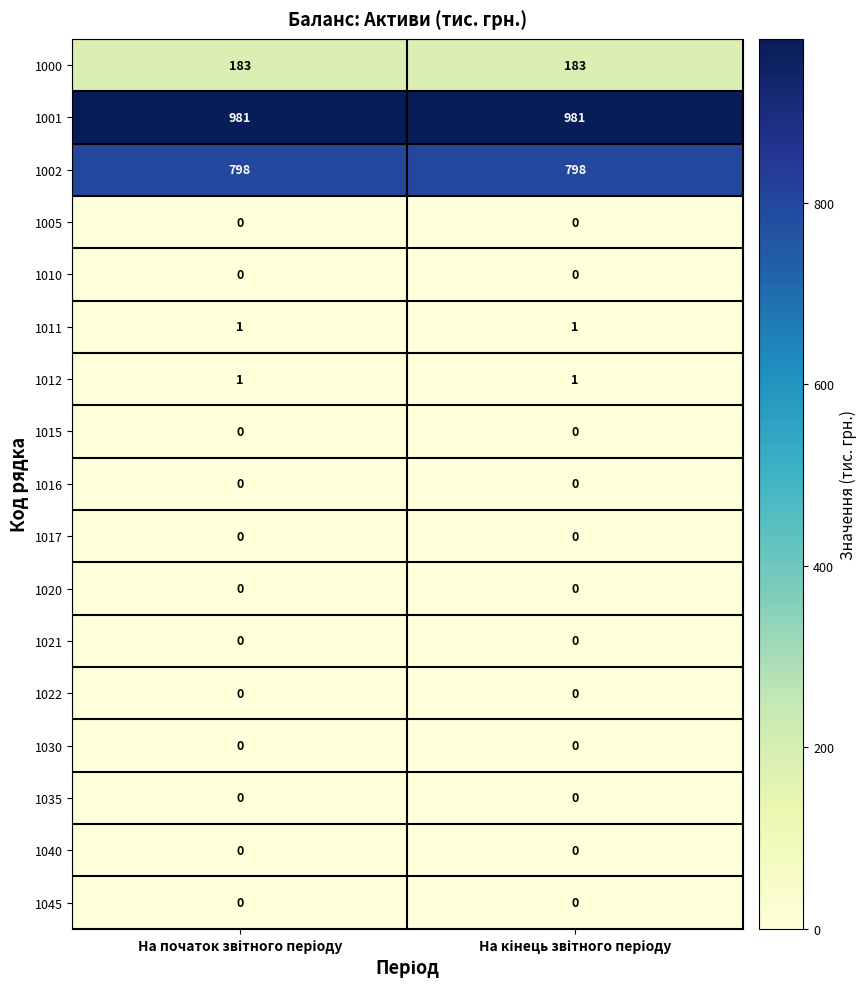

What is the sum of all 1000 values?

366